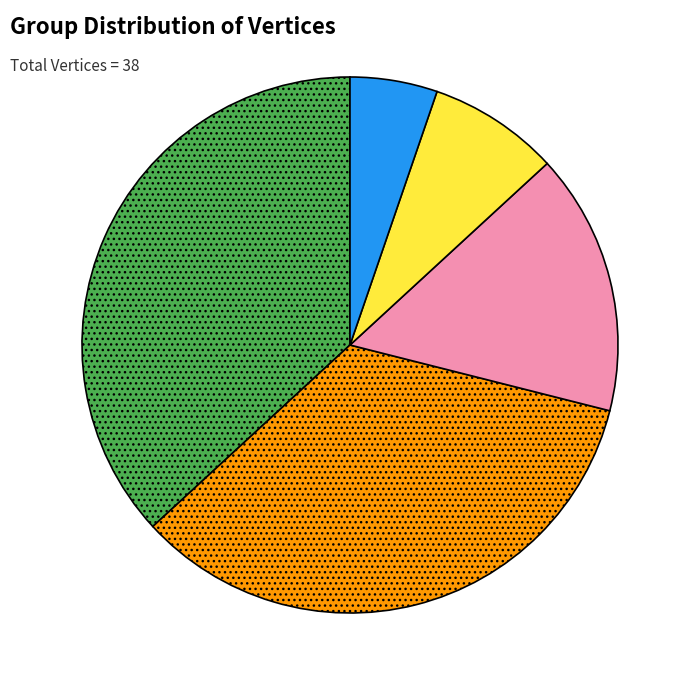

Is there a majority slice in this chart?

No